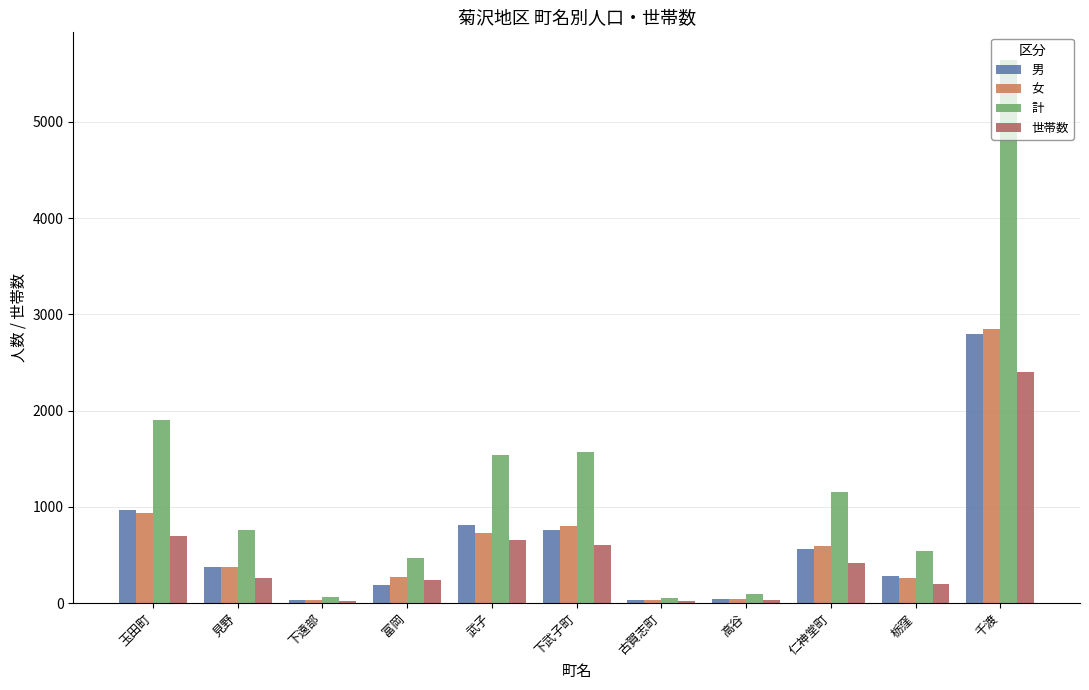

How many data points does each series have?

11